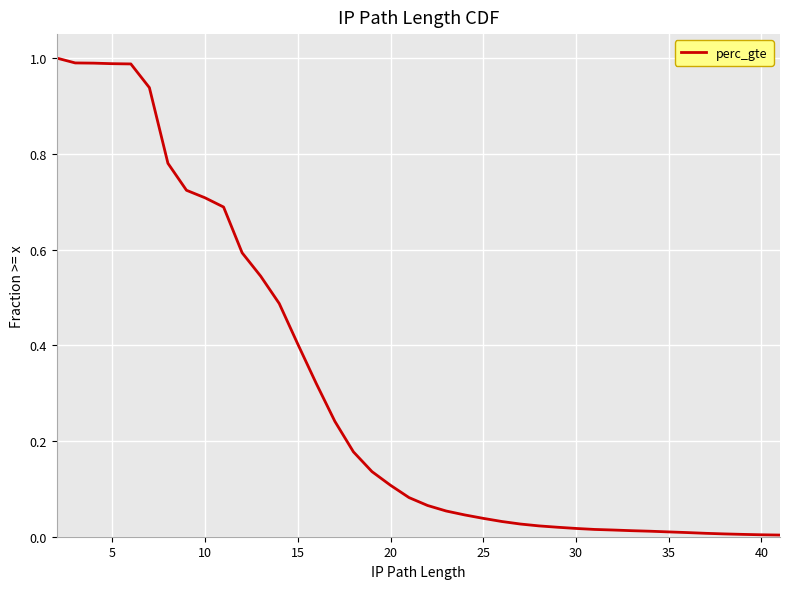

What is the maximum value shown in the chart?

1.0